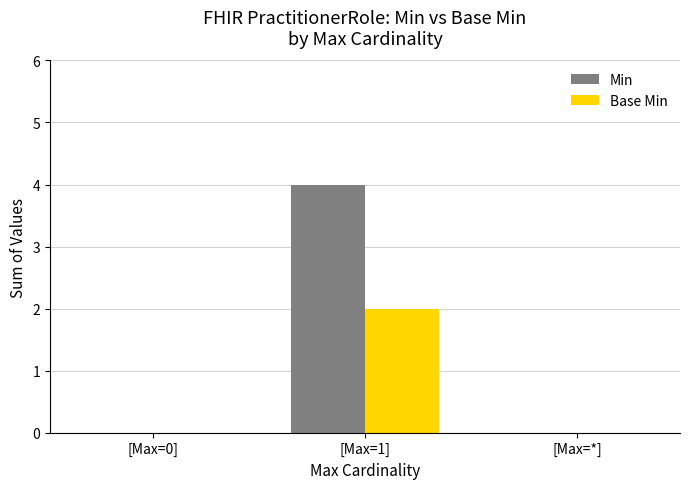

What is the average value of the Base Min series?

1